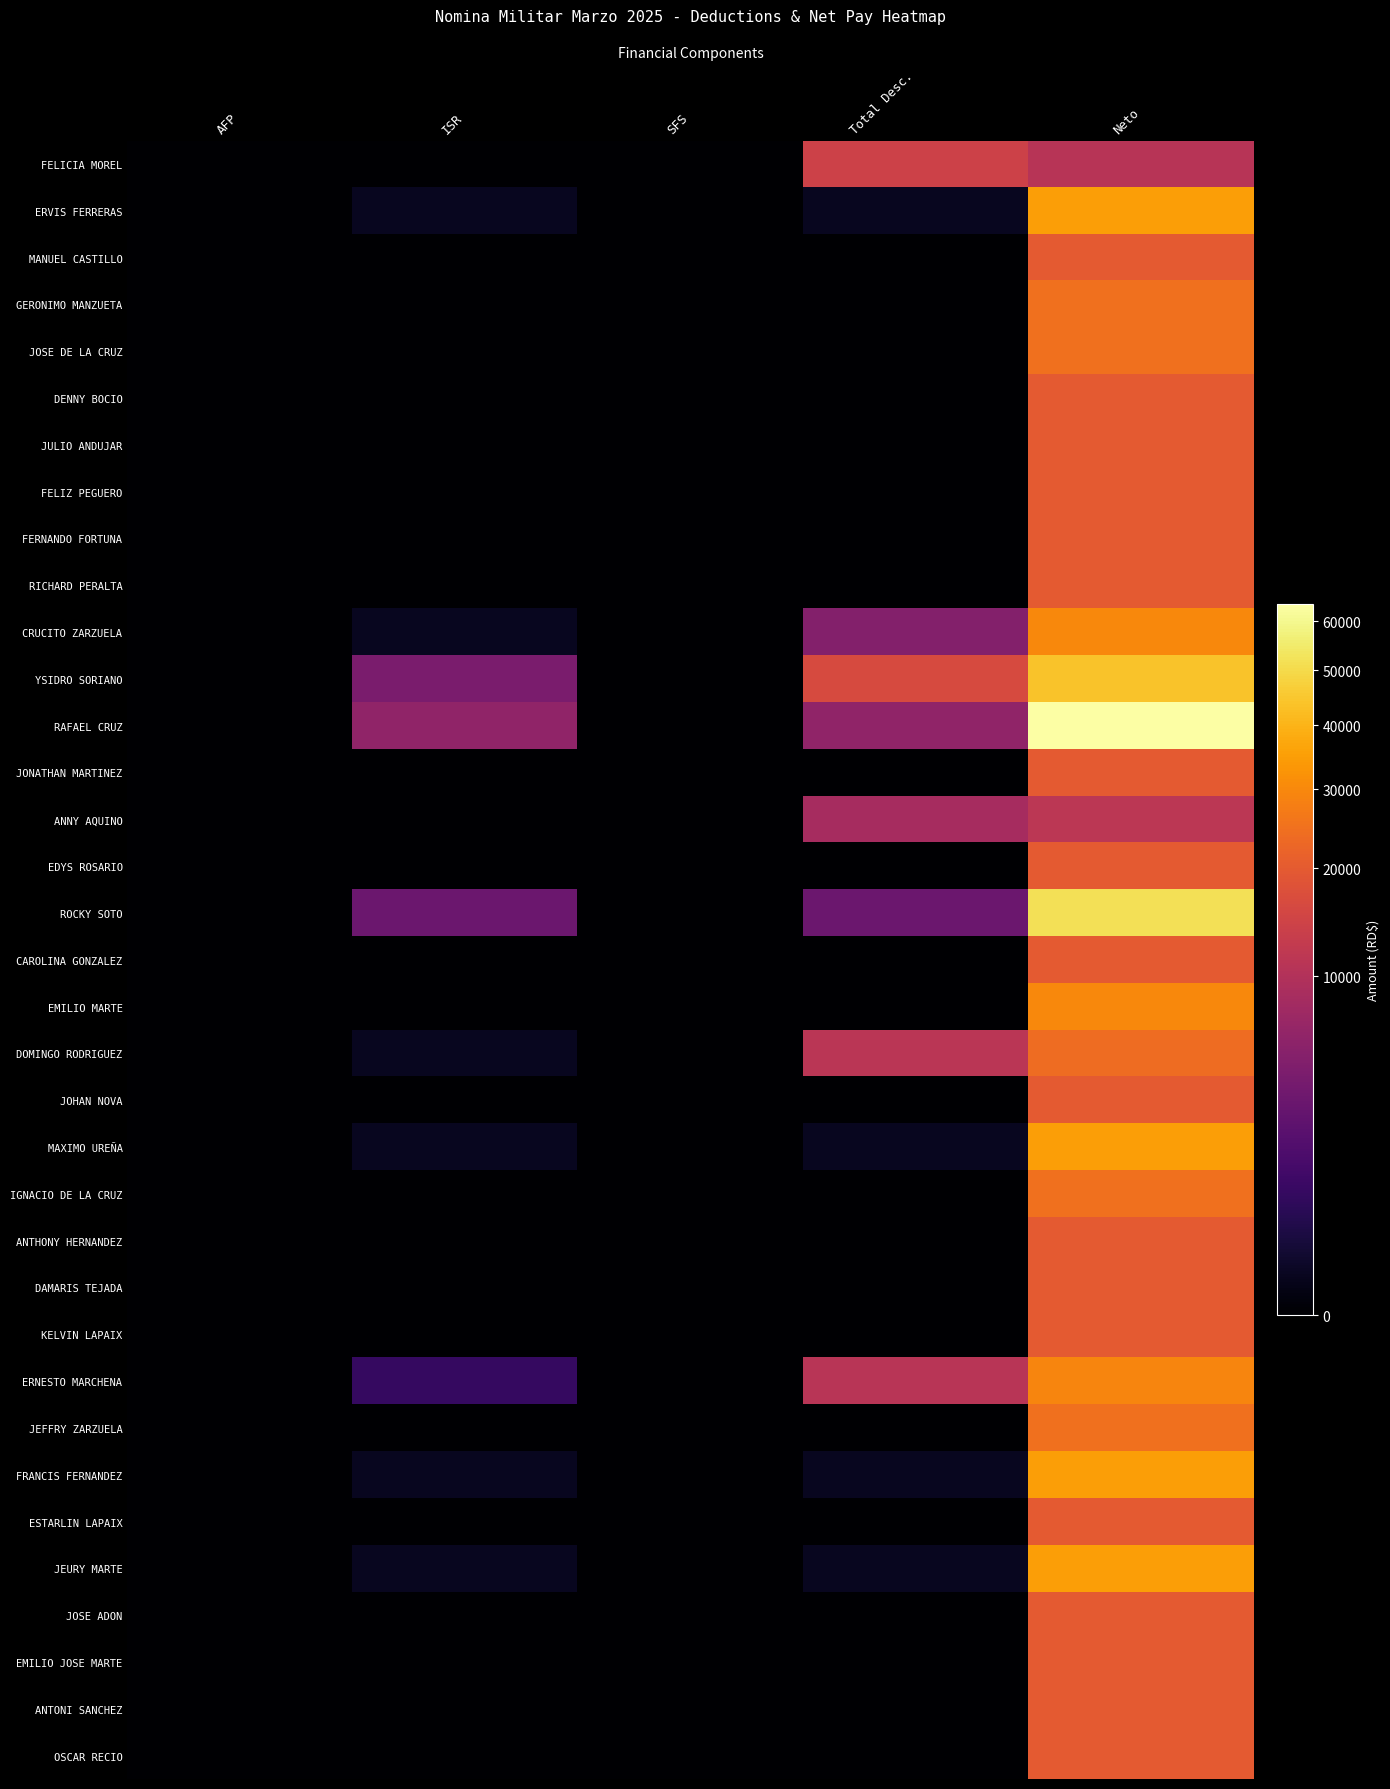

Reading left to right, what are all the values shown in this chart?

FELICIA MOREL: AFP=0.0	ISR=0.0	SFS=0.0	Total Desc.=14201.5	Neto=10798.5
ERVIS FERRERAS: AFP=0.0	ISR=47.2	SFS=0.0	Total Desc.=47.2	Neto=34952.8
MANUEL CASTILLO: AFP=0.0	ISR=0.0	SFS=0.0	Total Desc.=0.0	Neto=20000.0
GERONIMO MANZUETA: AFP=0.0	ISR=0.0	SFS=0.0	Total Desc.=0.0	Neto=25000.0
JOSE DE LA CRUZ: AFP=0.0	ISR=0.0	SFS=0.0	Total Desc.=0.0	Neto=25000.0
DENNY BOCIO: AFP=0.0	ISR=0.0	SFS=0.0	Total Desc.=0.0	Neto=20000.0
JULIO ANDUJAR: AFP=0.0	ISR=0.0	SFS=0.0	Total Desc.=0.0	Neto=20000.0
FELIZ PEGUERO: AFP=0.0	ISR=0.0	SFS=0.0	Total Desc.=0.0	Neto=20000.0
FERNANDO FORTUNA: AFP=0.0	ISR=0.0	SFS=0.0	Total Desc.=0.0	Neto=20000.0
RICHARD PERALTA: AFP=0.0	ISR=0.0	SFS=0.0	Total Desc.=0.0	Neto=20000.0
CRUCITO ZARZUELA: AFP=0.0	ISR=47.2	SFS=0.0	Total Desc.=4954.2	Neto=30045.8
YSIDRO SORIANO: AFP=0.0	ISR=4195.9	SFS=0.0	Total Desc.=16261.9	Neto=43738.1
RAFAEL CRUZ: AFP=0.0	ISR=6195.9	SFS=0.0	Total Desc.=6195.9	Neto=63804.1
JONATHAN MARTINEZ: AFP=0.0	ISR=0.0	SFS=0.0	Total Desc.=0.0	Neto=20000.0
ANNY AQUINO: AFP=0.0	ISR=0.0	SFS=0.0	Total Desc.=8604.1	Neto=11395.9
EDYS ROSARIO: AFP=0.0	ISR=0.0	SFS=0.0	Total Desc.=0.0	Neto=20000.0
ROCKY SOTO: AFP=0.0	ISR=3195.9	SFS=0.0	Total Desc.=3195.9	Neto=51804.1
CAROLINA GONZALEZ: AFP=0.0	ISR=0.0	SFS=0.0	Total Desc.=0.0	Neto=20000.0
EMILIO MARTE: AFP=0.0	ISR=0.0	SFS=0.0	Total Desc.=0.0	Neto=30000.0
DOMINGO RODRIGUEZ: AFP=0.0	ISR=47.2	SFS=0.0	Total Desc.=11221.6	Neto=23778.4
JOHAN NOVA: AFP=0.0	ISR=0.0	SFS=0.0	Total Desc.=0.0	Neto=20000.0
MAXIMO UREÑA: AFP=0.0	ISR=47.2	SFS=0.0	Total Desc.=47.2	Neto=34952.8
IGNACIO DE LA CRUZ: AFP=0.0	ISR=0.0	SFS=0.0	Total Desc.=0.0	Neto=25000.0
ANTHONY HERNANDEZ: AFP=0.0	ISR=0.0	SFS=0.0	Total Desc.=0.0	Neto=20000.0
DAMARIS TEJADA: AFP=0.0	ISR=0.0	SFS=0.0	Total Desc.=0.0	Neto=20000.0
KELVIN LAPAIX: AFP=0.0	ISR=0.0	SFS=0.0	Total Desc.=0.0	Neto=20000.0
ERNESTO MARCHENA: AFP=0.0	ISR=797.2	SFS=0.0	Total Desc.=10863.2	Neto=29136.8
JEFFRY ZARZUELA: AFP=0.0	ISR=0.0	SFS=0.0	Total Desc.=0.0	Neto=25000.0
FRANCIS FERNANDEZ: AFP=0.0	ISR=47.2	SFS=0.0	Total Desc.=47.2	Neto=34952.8
ESTARLIN LAPAIX: AFP=0.0	ISR=0.0	SFS=0.0	Total Desc.=0.0	Neto=20000.0
JEURY MARTE: AFP=0.0	ISR=47.2	SFS=0.0	Total Desc.=47.2	Neto=34952.8
JOSE ADON: AFP=0.0	ISR=0.0	SFS=0.0	Total Desc.=0.0	Neto=20000.0
EMILIO JOSE MARTE: AFP=0.0	ISR=0.0	SFS=0.0	Total Desc.=0.0	Neto=20000.0
ANTONI SANCHEZ: AFP=0.0	ISR=0.0	SFS=0.0	Total Desc.=0.0	Neto=20000.0
OSCAR RECIO: AFP=0.0	ISR=0.0	SFS=0.0	Total Desc.=0.0	Neto=20000.0